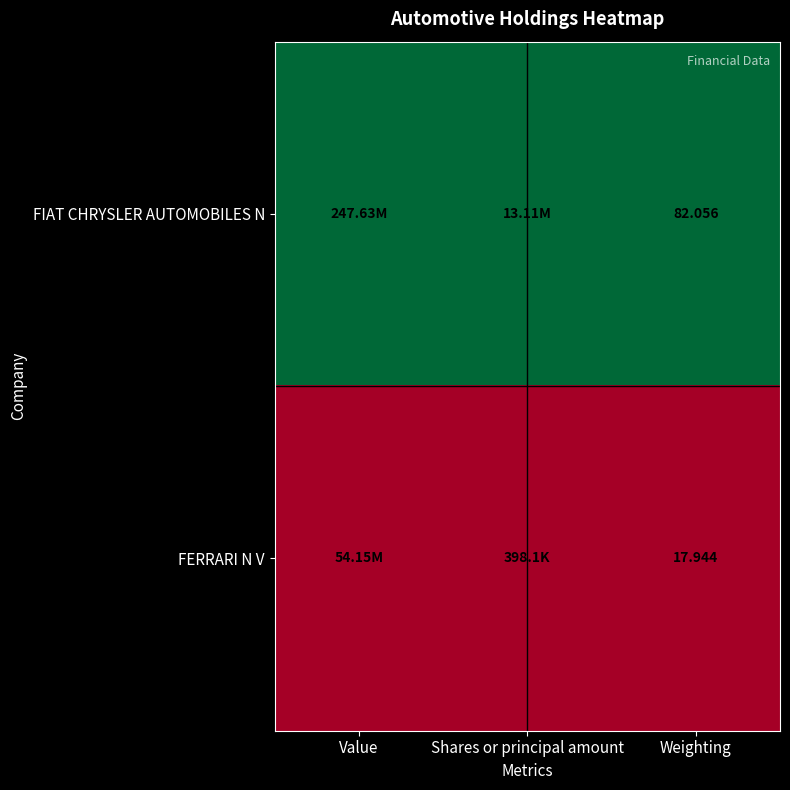

At Weighting, list the series in order from smallest to largest.

FERRARI N V, FIAT CHRYSLER AUTOMOBILES N